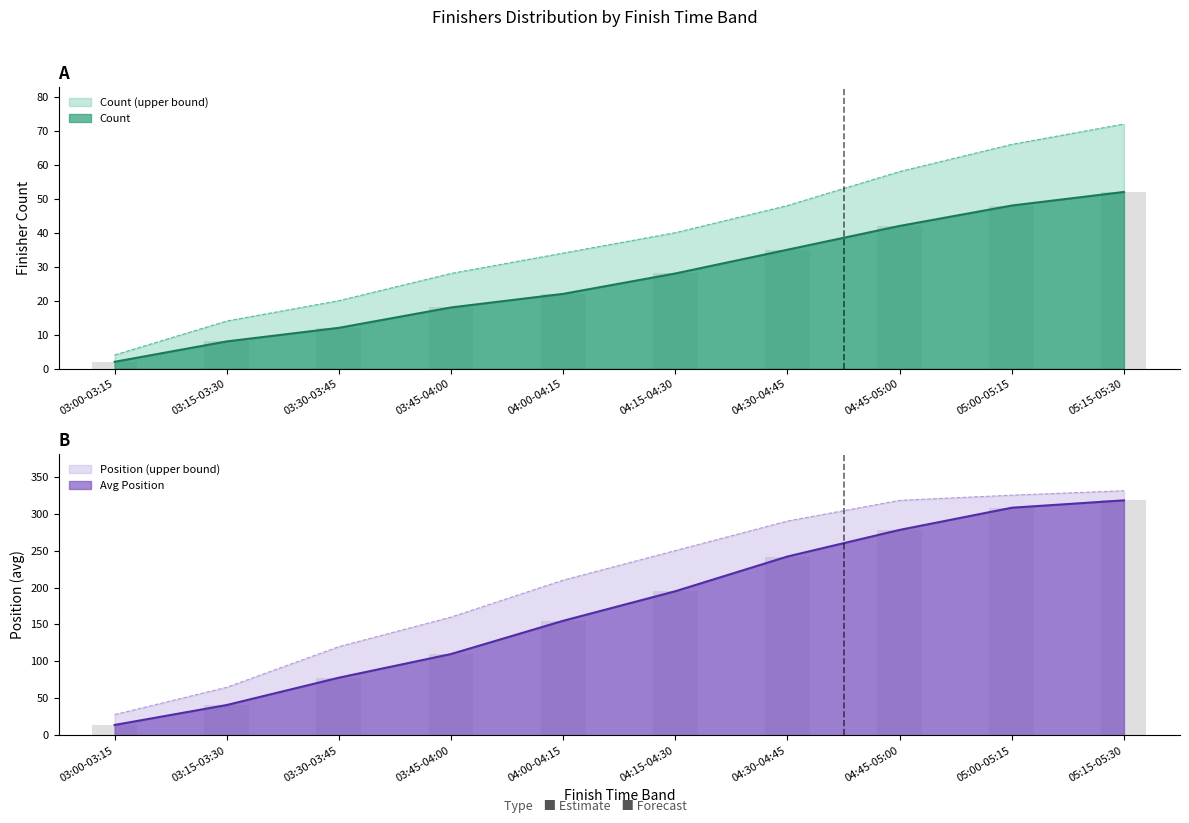

Reading left to right, what are all the values shown in this chart?

Count: 2	8	12	18	22	28	35	42	48	52
Count_upper: 4	14	20	28	34	40	48	58	66	72
Avg_Pos: 14	41	78	110	155	195	242	278	308	318
Avg_Pos_upper: 28	65	120	160	210	250	290	318	325	331